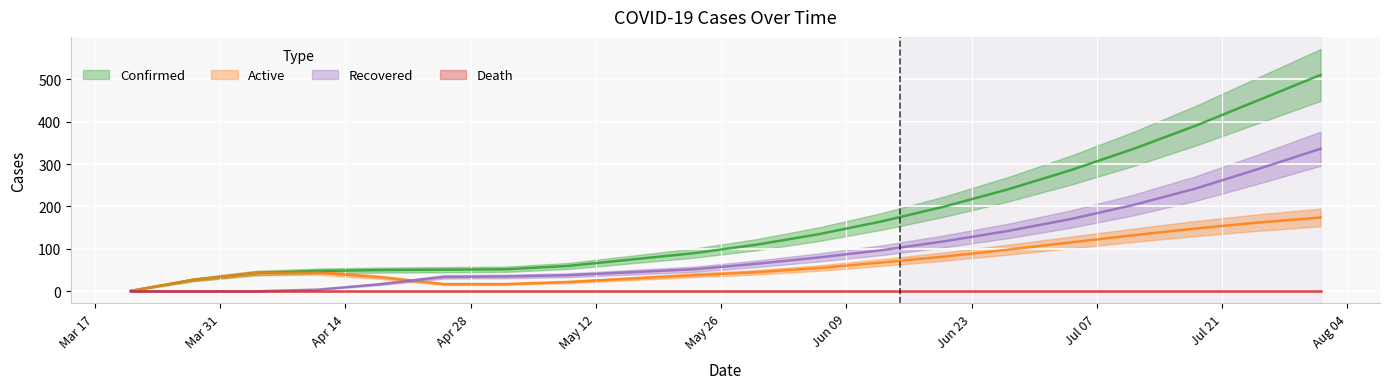

What is the difference between the second highest and second lowest values in the Active series?

145